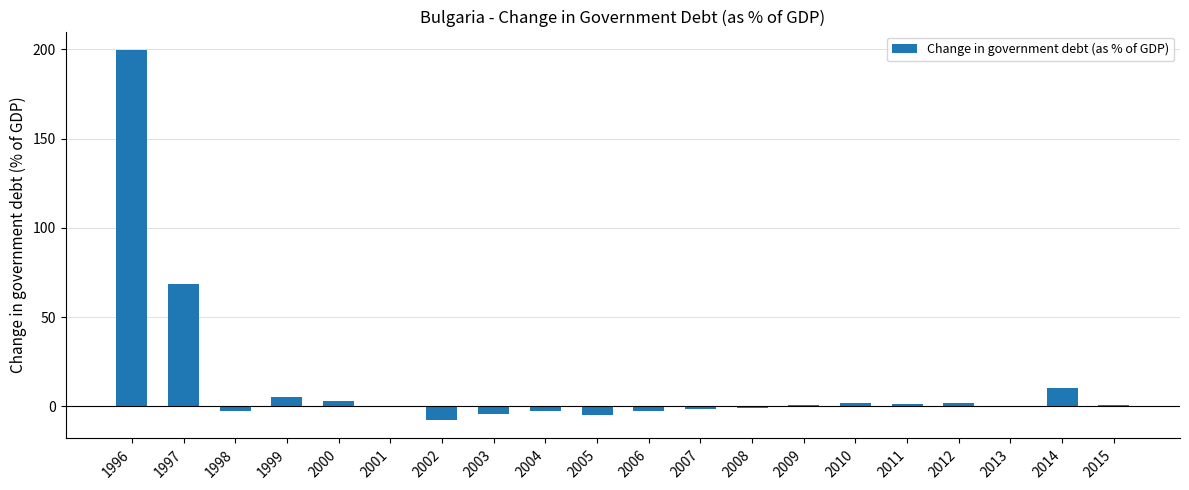

What is the sum of all values?

266.7